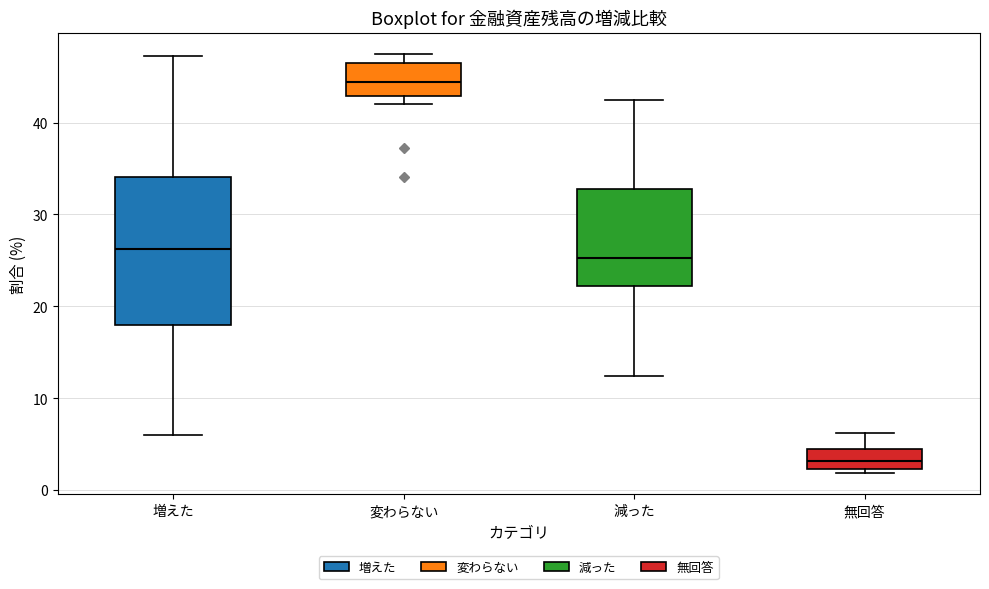

Which box is the tallest, from its lower edge to its upper edge?

増えた